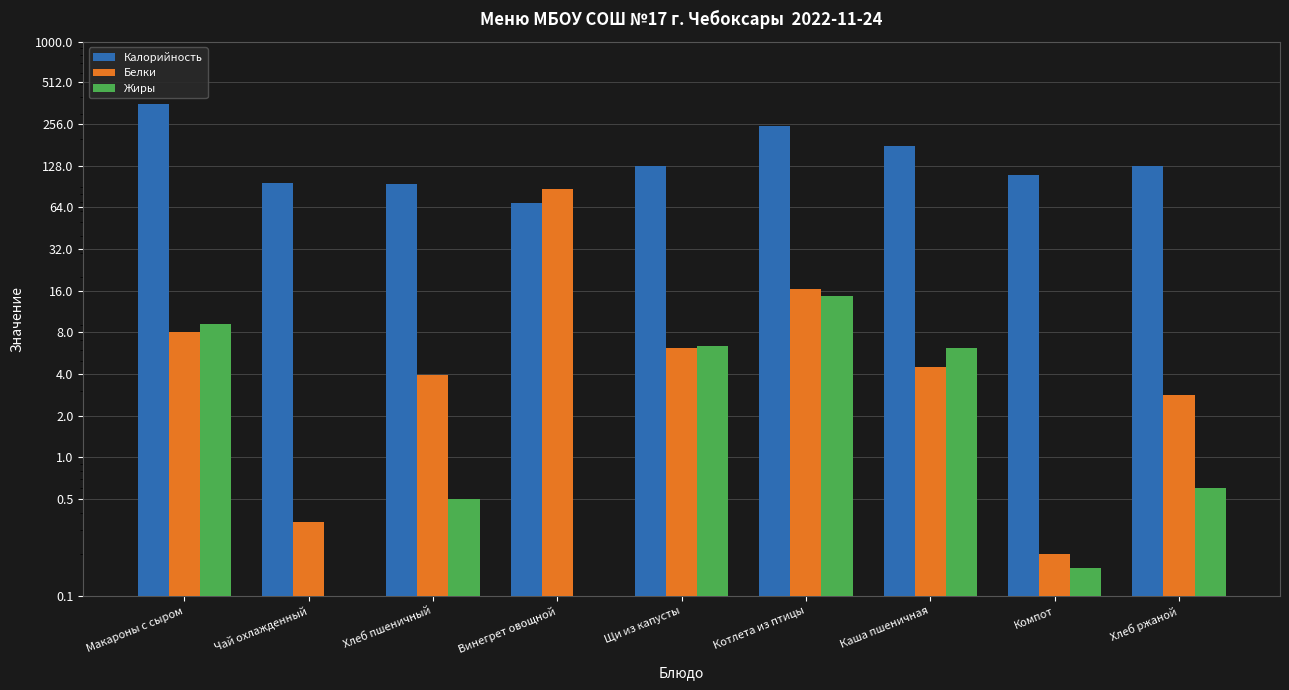

List the labels in order of Белки value, smallest first.

Компот, Чай охлажденный, Хлеб ржаной, Хлеб пшеничный, Каша пшеничная, Щи из капусты, Макароны с сыром, Котлета из птицы, Винегрет овощной